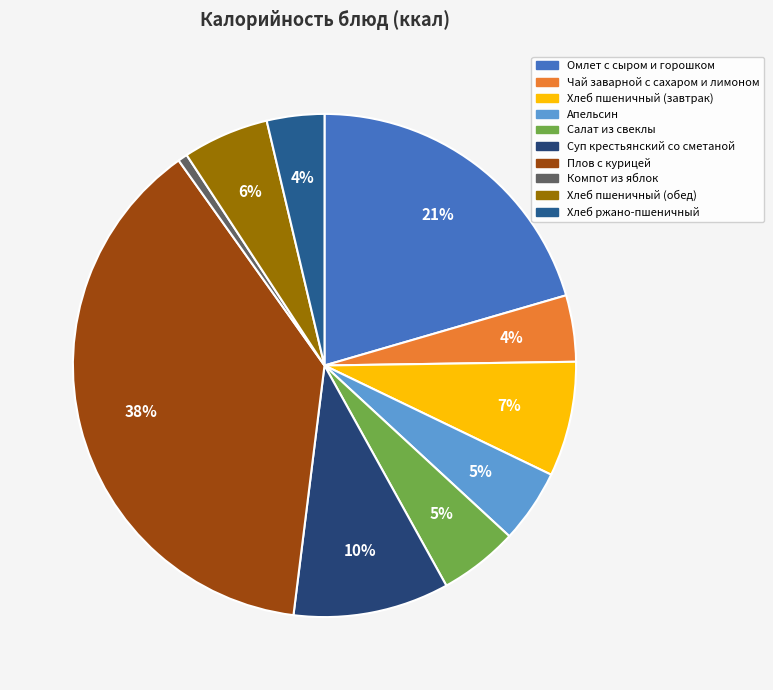

How many slices are in this pie chart?

10